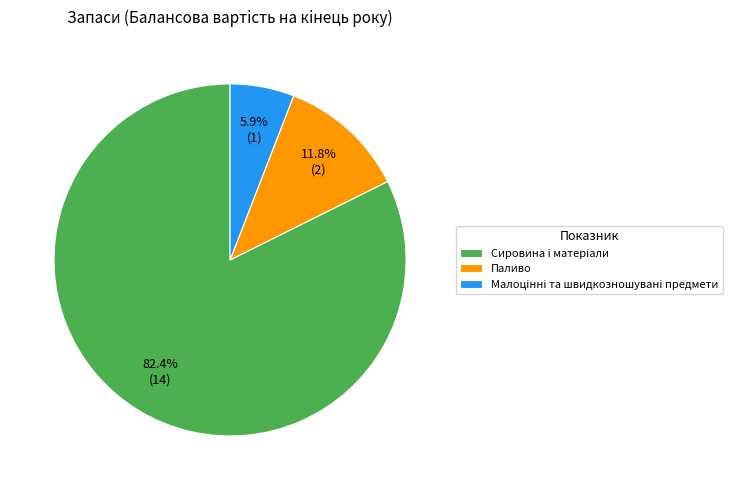

Which category has the biggest portion of the pie?

Сировина i матерiали